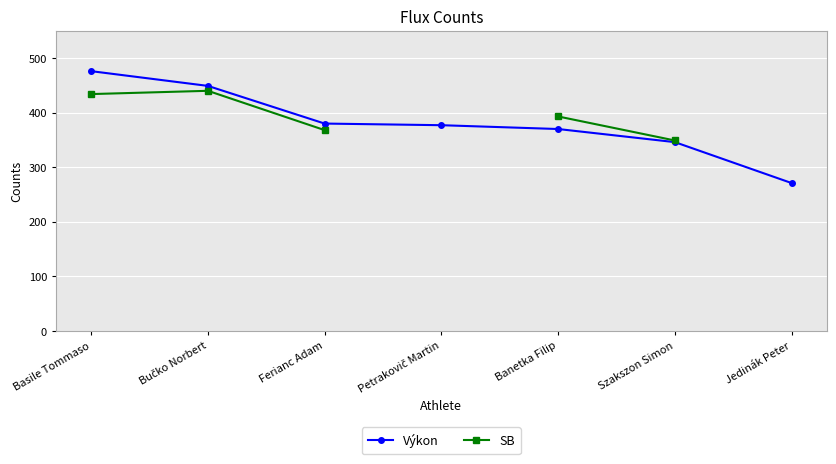

True or false: Výkon and SB cross at least once.

False